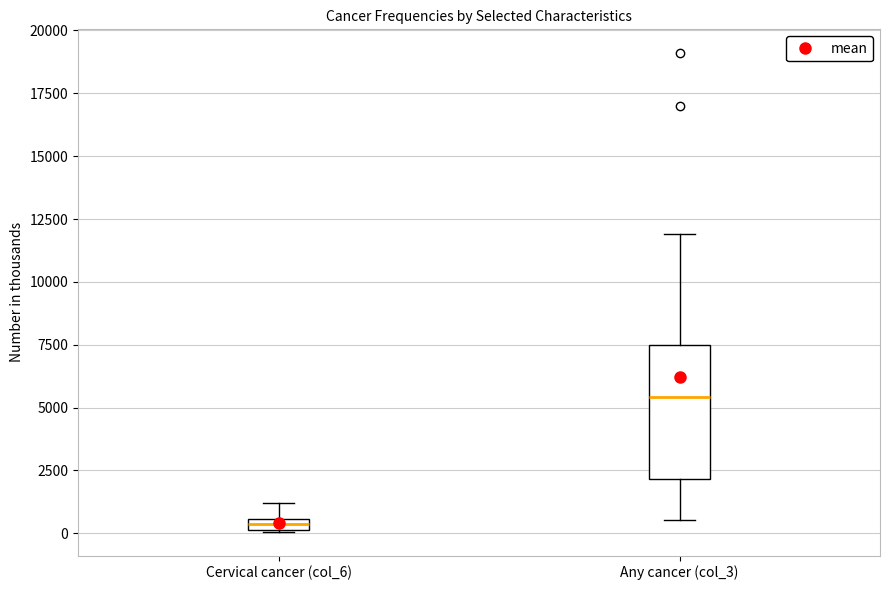

Comparing the boxes themselves (not the whiskers), which one is the tallest?

Any cancer (col_3)